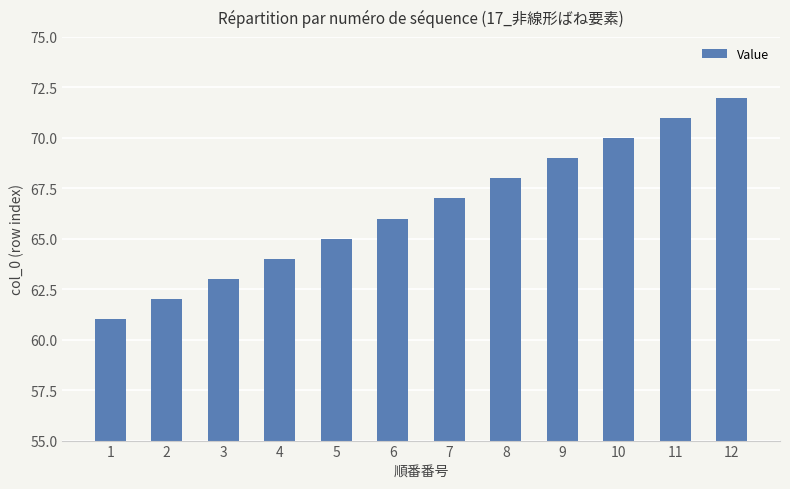

What is the greatest value displayed?

72